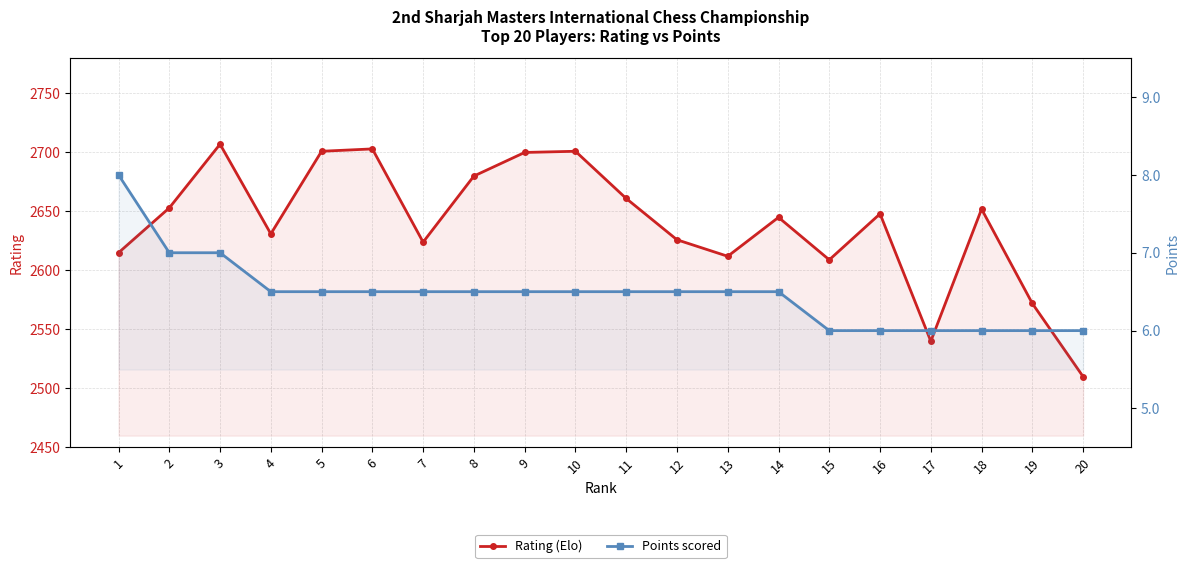

The value of Rating (Elo) at 12 is 2626.0. True or false?

True